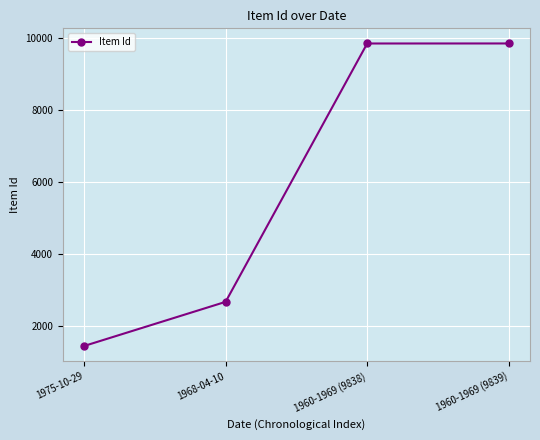

Approximately how many times larger is the value at 1960-1969 (9838) compared to 1975-10-29?

6.8